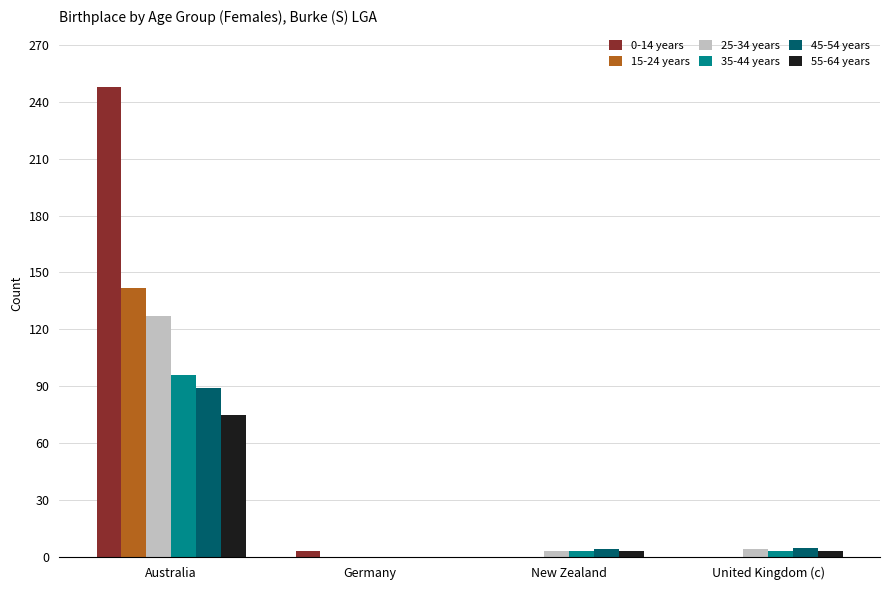

At which label does 55-64 years first exceed 3?

Australia